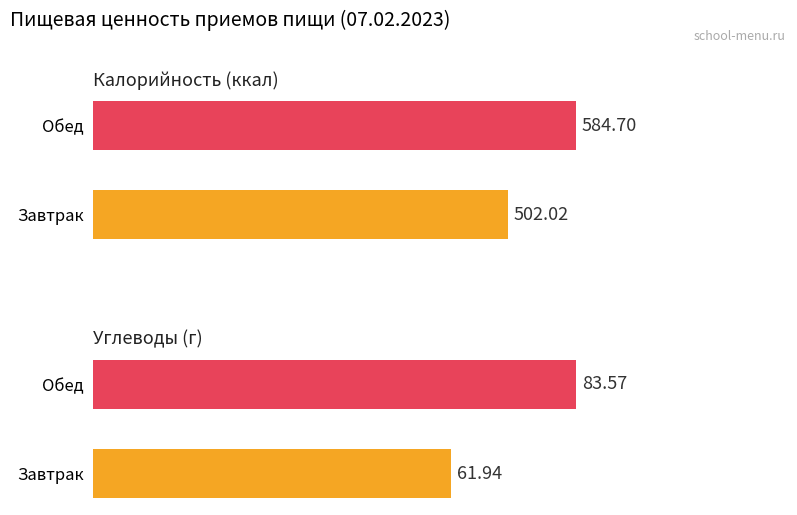

Which has a higher value, Обед or Завтрак?

Обед